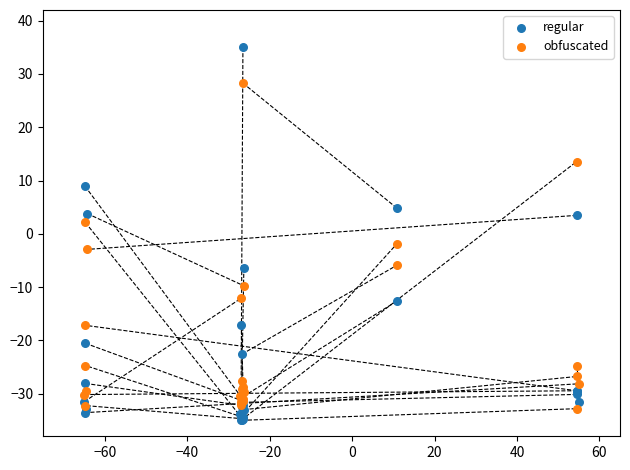

Which series reaches the maximum Y coordinate?

regular